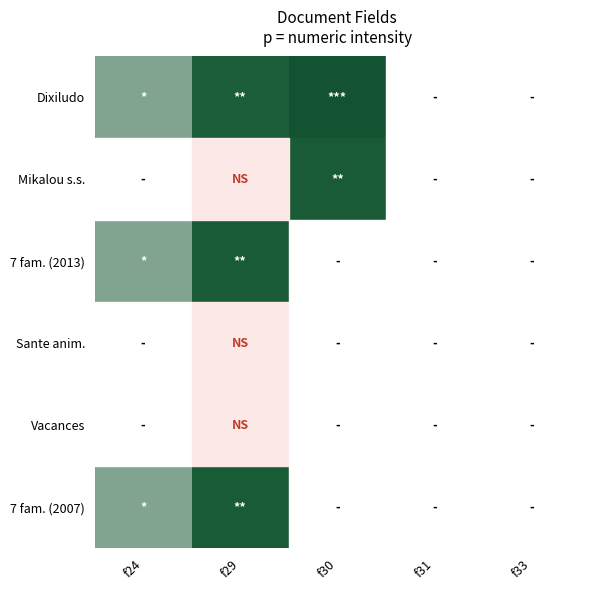

The Mikalou s.s. series shows 43.3 at f30. True or false?

False